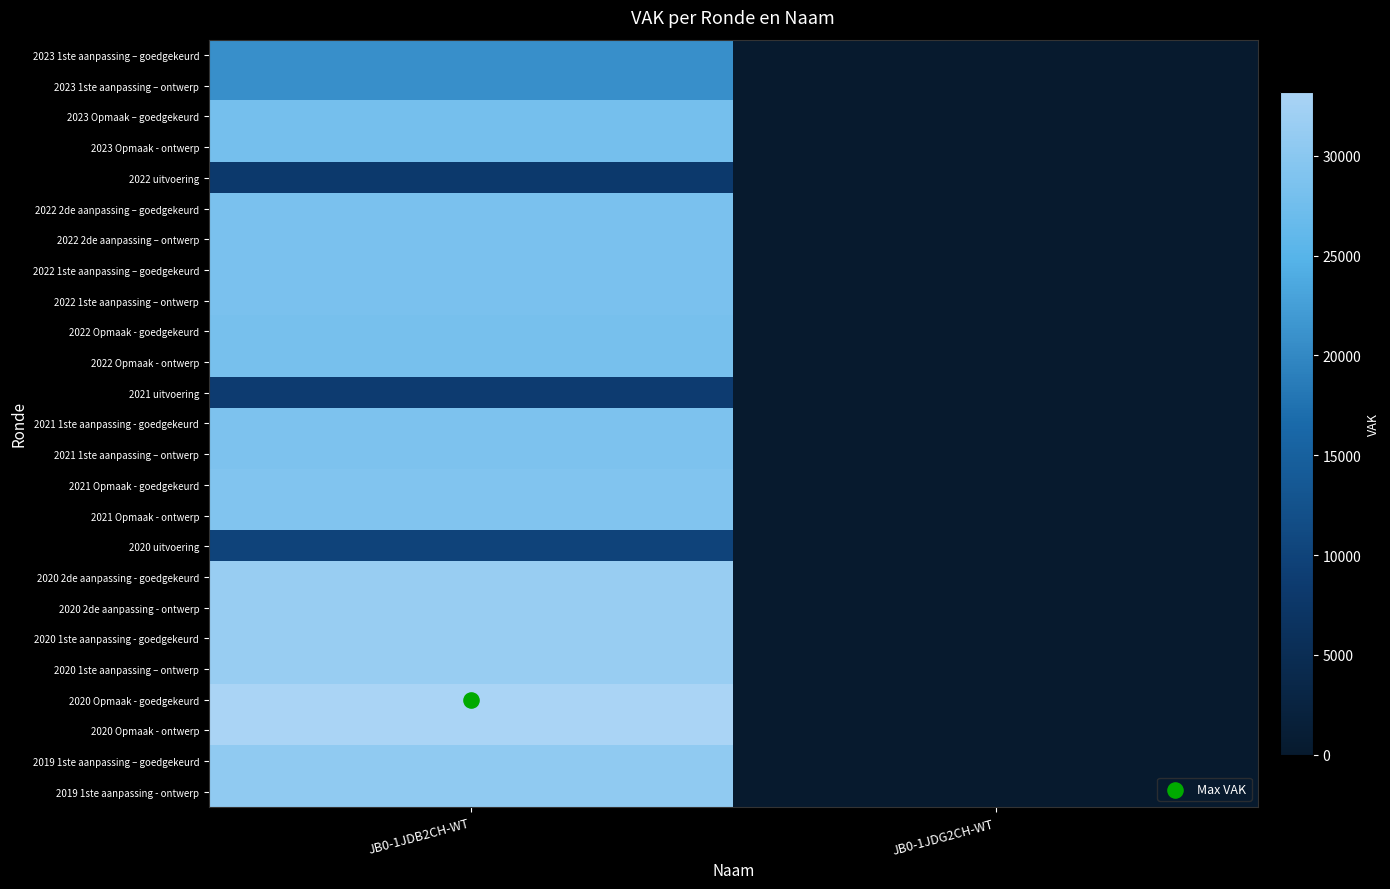

Reading right to left, what are all the values shown in this chart?

2023 1ste aanpassing – goedgekeurd: JB0-1JDG2CH-WT=0	JB0-1JDB2CH-WT=20796
2023 1ste aanpassing – ontwerp: JB0-1JDG2CH-WT=0	JB0-1JDB2CH-WT=20796
2023 Opmaak – goedgekeurd: JB0-1JDG2CH-WT=0	JB0-1JDB2CH-WT=27941
2023 Opmaak - ontwerp: JB0-1JDG2CH-WT=0	JB0-1JDB2CH-WT=27941
2022 uitvoering: JB0-1JDG2CH-WT=0	JB0-1JDB2CH-WT=8049
2022 2de aanpassing – goedgekeurd: JB0-1JDG2CH-WT=0	JB0-1JDB2CH-WT=28416
2022 2de aanpassing – ontwerp: JB0-1JDG2CH-WT=0	JB0-1JDB2CH-WT=28416
2022 1ste aanpassing – goedgekeurd: JB0-1JDG2CH-WT=0	JB0-1JDB2CH-WT=28416
2022 1ste aanpassing – ontwerp: JB0-1JDG2CH-WT=0	JB0-1JDB2CH-WT=28416
2022 Opmaak - goedgekeurd: JB0-1JDG2CH-WT=0	JB0-1JDB2CH-WT=28140
2022 Opmaak - ontwerp: JB0-1JDG2CH-WT=0	JB0-1JDB2CH-WT=28140
2021 uitvoering: JB0-1JDG2CH-WT=0	JB0-1JDB2CH-WT=8632
2021 1ste aanpassing - goedgekeurd: JB0-1JDG2CH-WT=0	JB0-1JDB2CH-WT=28701
2021 1ste aanpassing – ontwerp: JB0-1JDG2CH-WT=0	JB0-1JDB2CH-WT=28701
2021 Opmaak - goedgekeurd: JB0-1JDG2CH-WT=0	JB0-1JDB2CH-WT=29094
2021 Opmaak - ontwerp: JB0-1JDG2CH-WT=0	JB0-1JDB2CH-WT=29094
2020 uitvoering: JB0-1JDG2CH-WT=0	JB0-1JDB2CH-WT=10074
2020 2de aanpassing - goedgekeurd: JB0-1JDG2CH-WT=0	JB0-1JDB2CH-WT=31405
2020 2de aanpassing - ontwerp: JB0-1JDG2CH-WT=0	JB0-1JDB2CH-WT=31405
2020 1ste aanpassing - goedgekeurd: JB0-1JDG2CH-WT=0	JB0-1JDB2CH-WT=31405
2020 1ste aanpassing – ontwerp: JB0-1JDG2CH-WT=0	JB0-1JDB2CH-WT=31405
2020 Opmaak - goedgekeurd: JB0-1JDG2CH-WT=0	JB0-1JDB2CH-WT=33191
2020 Opmaak - ontwerp: JB0-1JDG2CH-WT=0	JB0-1JDB2CH-WT=33191
2019 1ste aanpassing – goedgekeurd: JB0-1JDG2CH-WT=0	JB0-1JDB2CH-WT=30651
2019 1ste aanpassing - ontwerp: JB0-1JDG2CH-WT=0	JB0-1JDB2CH-WT=30651